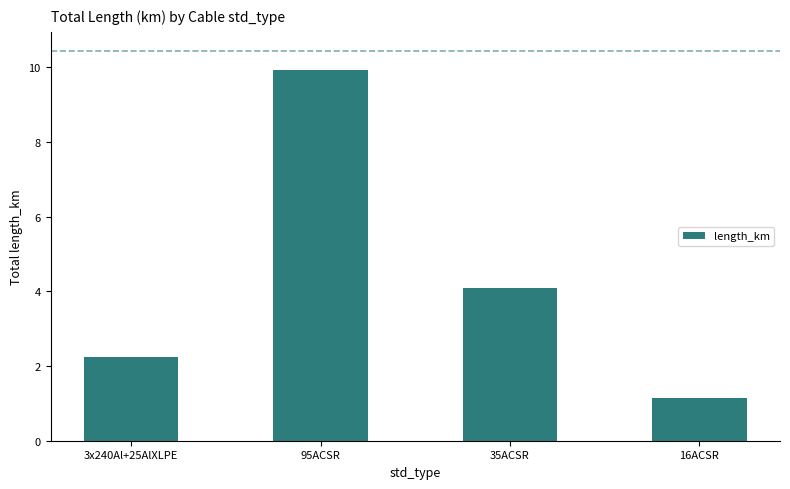

What is the average value?

4.4